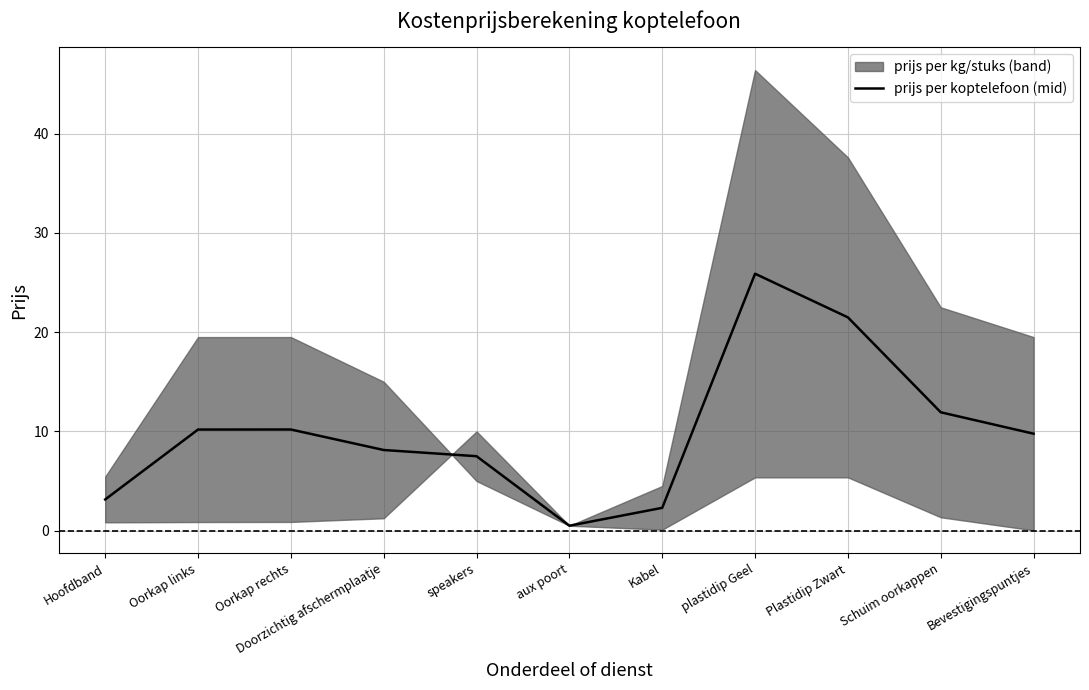

Reading left to right, transcribe all the data shown in this chart.

Hoofdband=3.1	Oorkap links=10.2	Oorkap rechts=10.2	Doorzichtig afschermplaatje=8.1	speakers=7.5	aux poort=0.5	Kabel=2.3	plastidip Geel=25.9	Plastidip Zwart=21.5	Schuim oorkappen=11.9	Bevestigingspuntjes=9.8